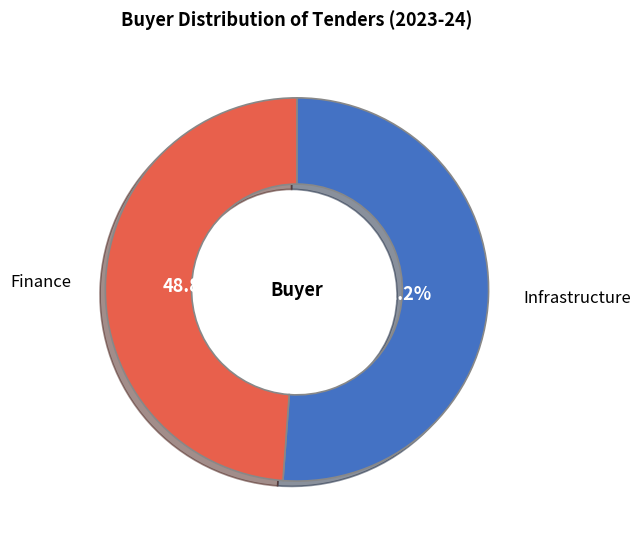

Is the sum of Finance and Infrastructure greater than half?

Yes